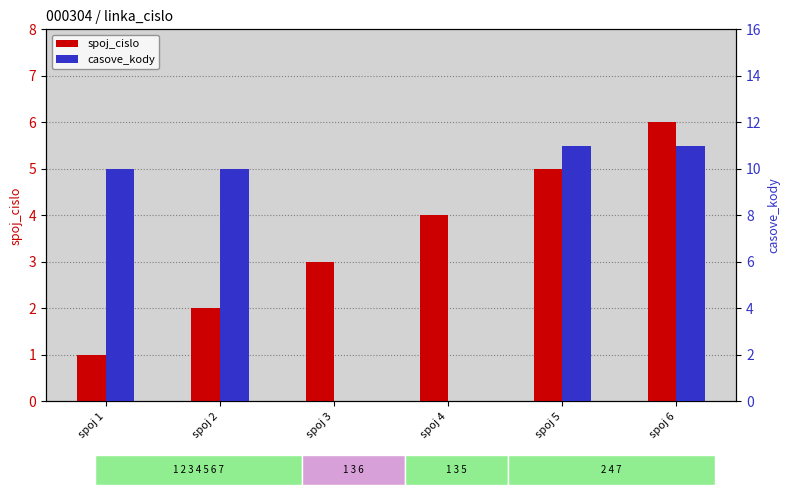

At how many categories does at least one series exceed 5?

4